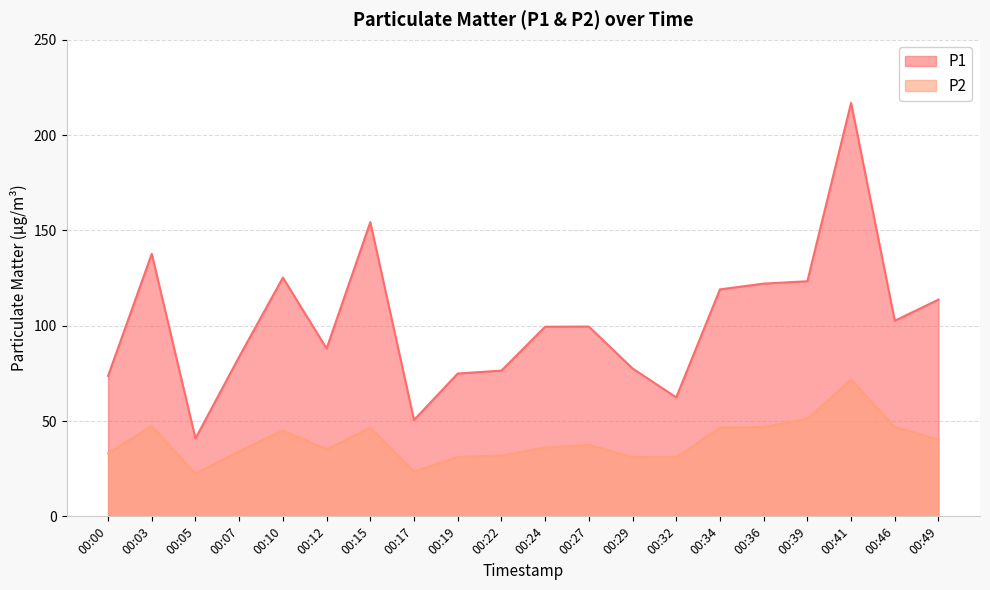

List the series in order of their peak value, lowest first.

P2, P1